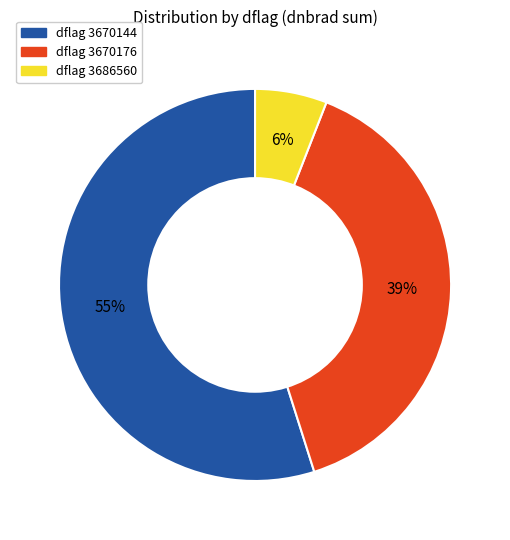

Rank the categories by value from lowest to highest.

dflag 3686560, dflag 3670176, dflag 3670144